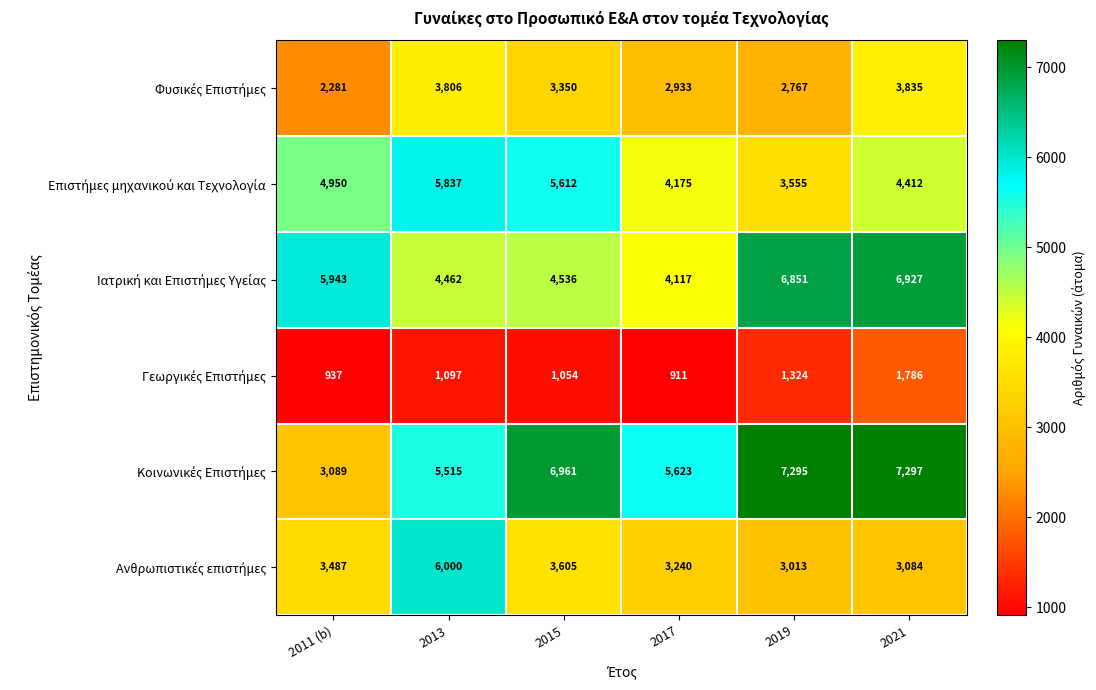

Count the number of data series in this chart.

6